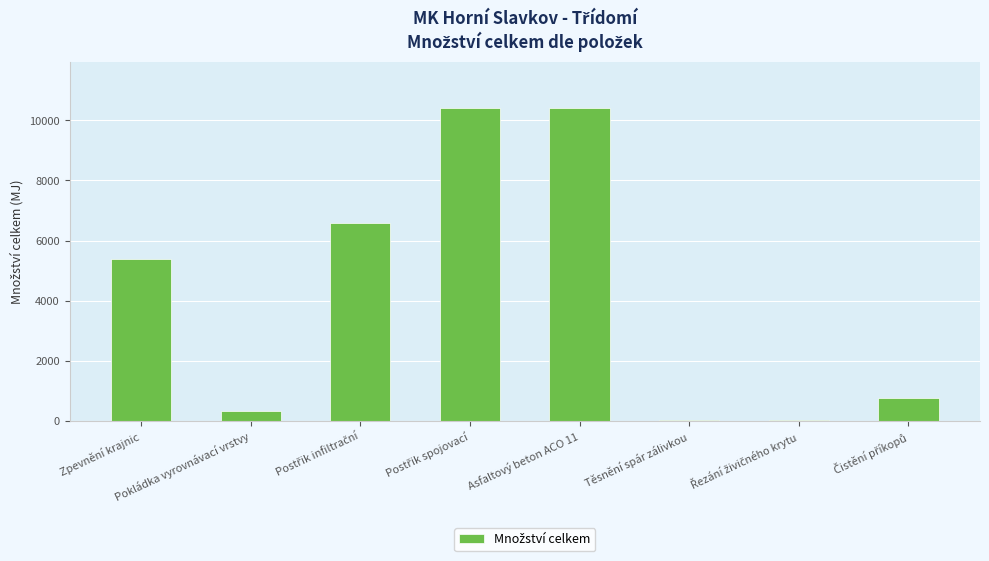

What is the sum of all values?

33978